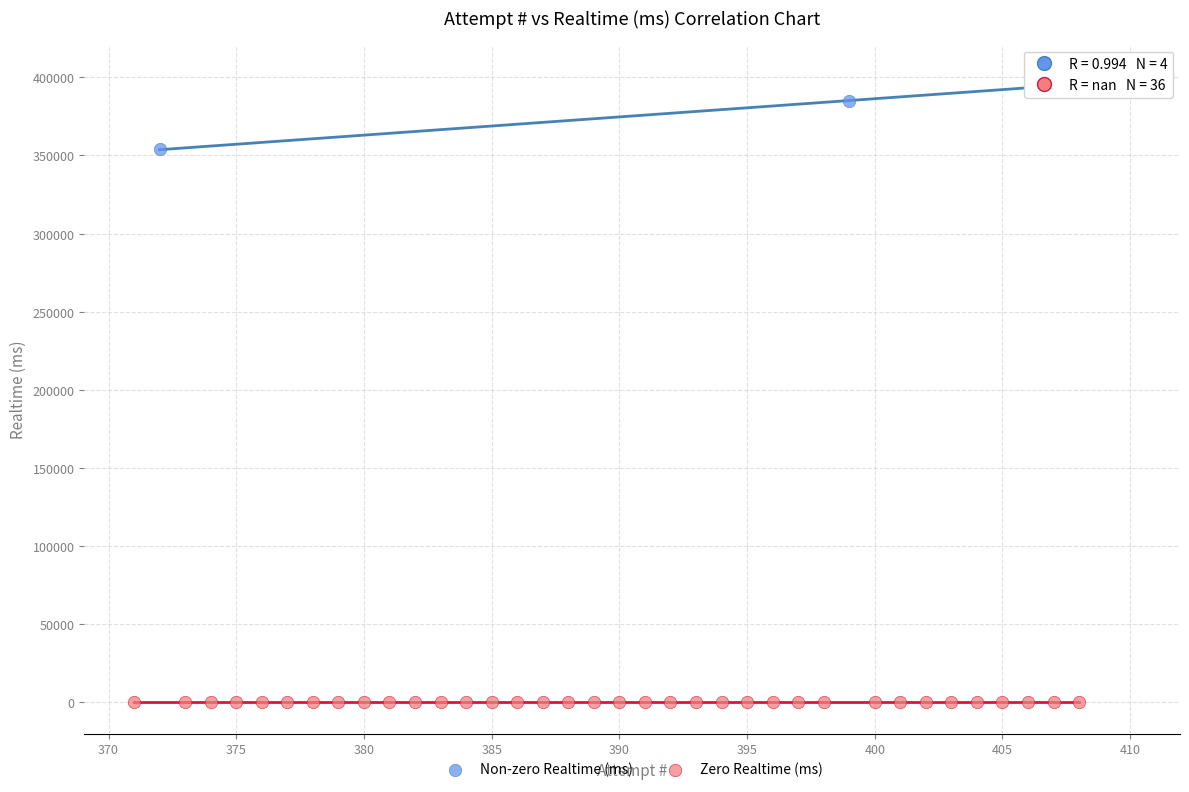

Which series contains the highest Y value?

Non-zero Realtime (ms)